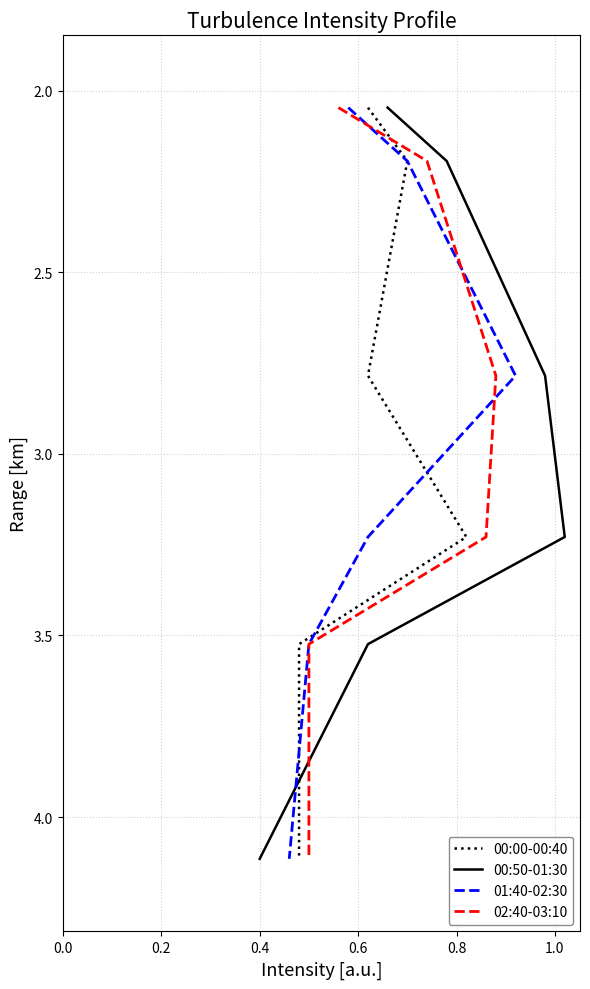

What is the label of the 5th point from the right?

0.2